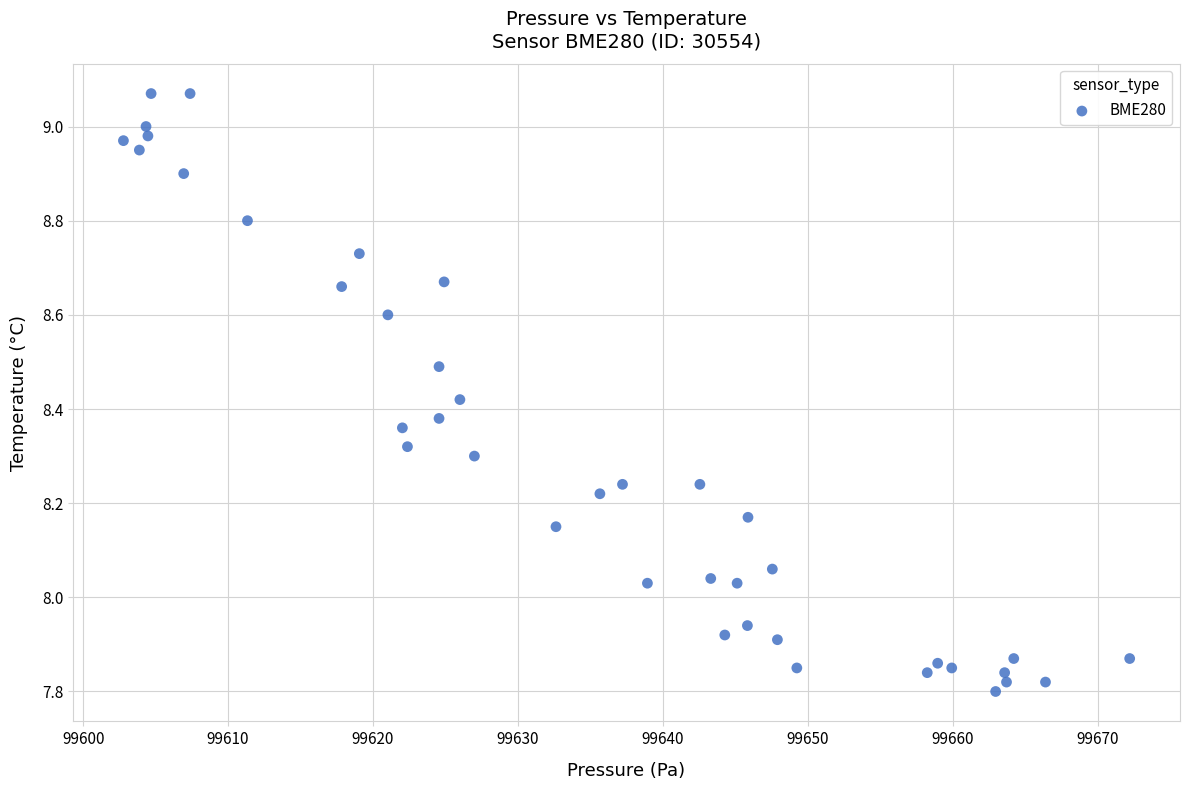

What is the range of X values (max minus min)?

69.4